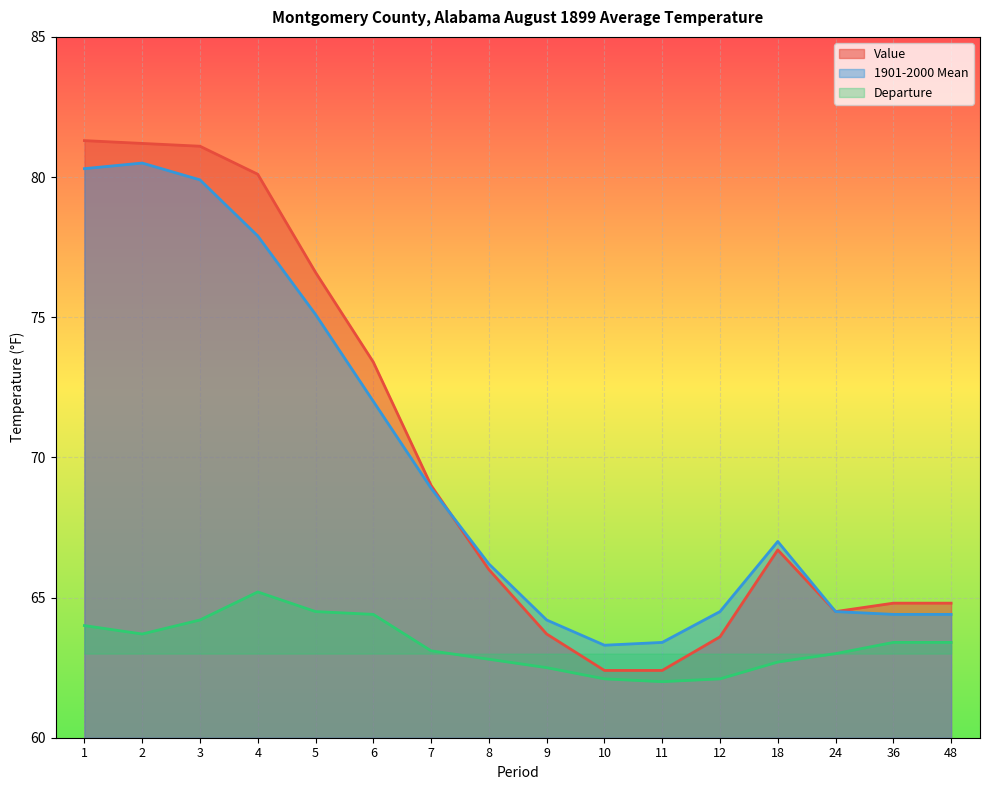

At which label does 1901-2000 Mean first exceed 67?

1